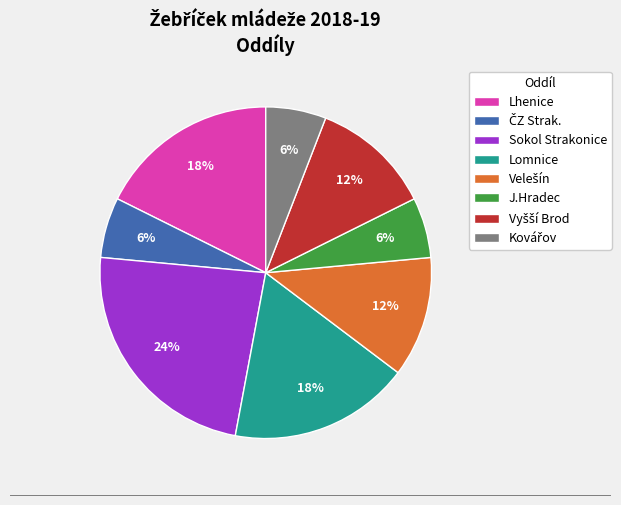

To the nearest percent, what is the difference between the Lhenice and Sokol Strakonice slice percentages?

6%